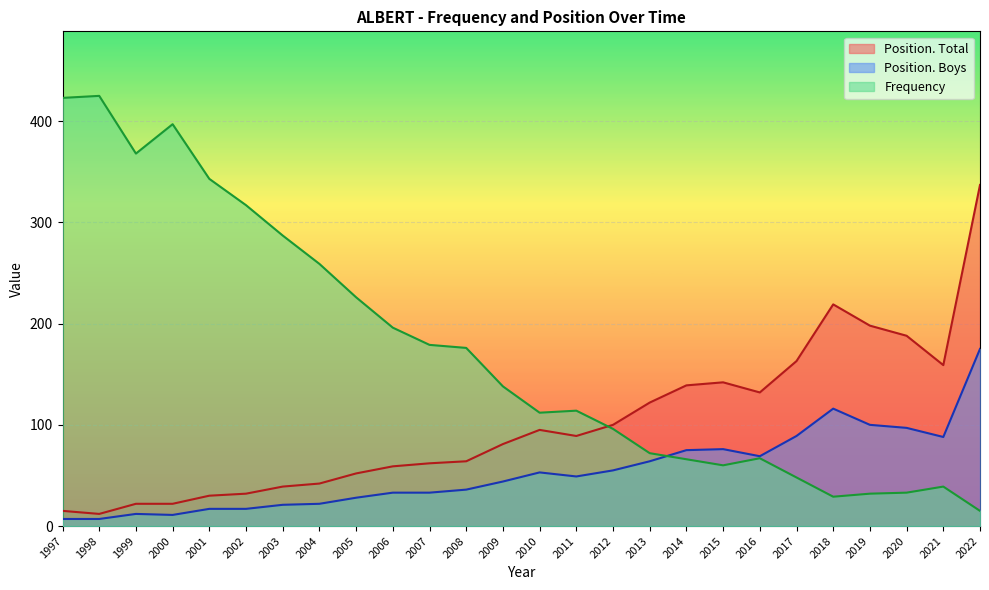

True or false: Position. Total and Frequency cross at least once.

True